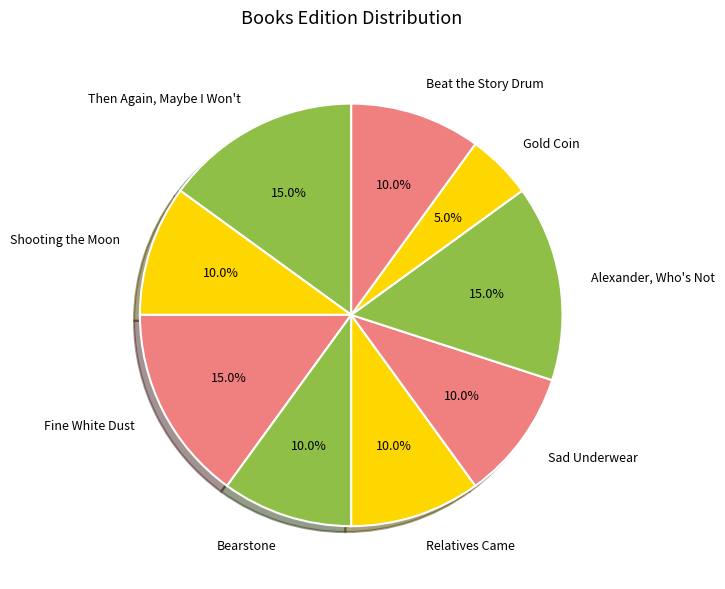

What is the ratio of the value at Alexander, Who's Not to the value at Relatives Came?

1.5